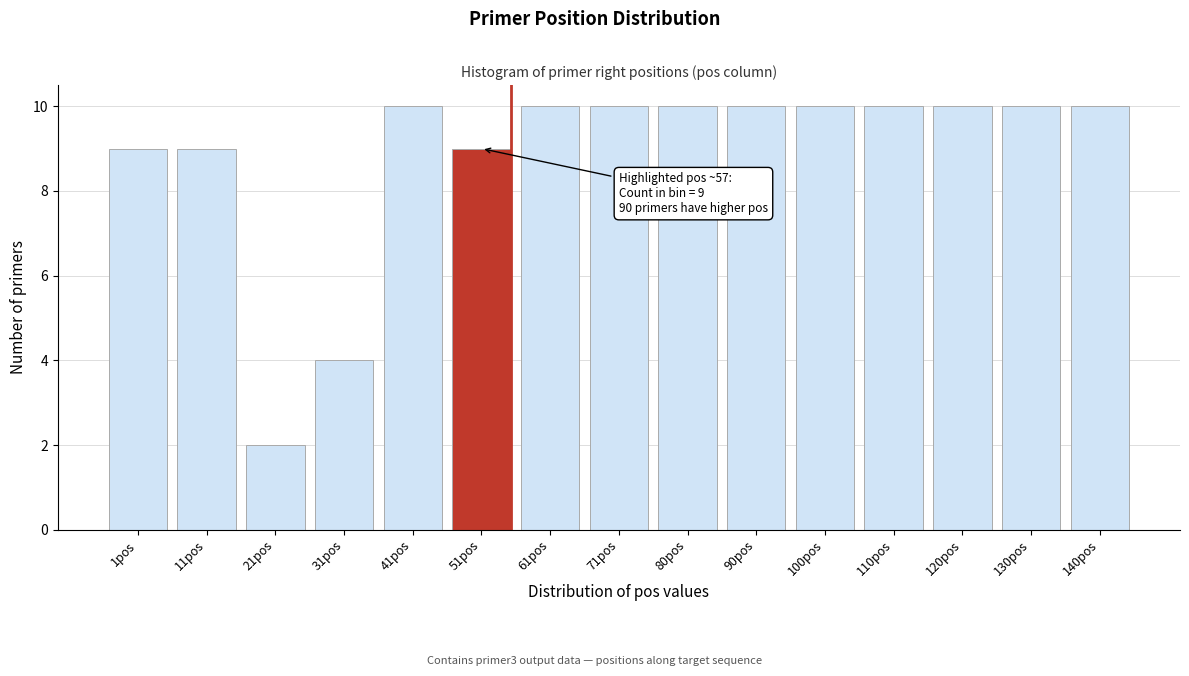

Reading left to right, list all the values displayed in this chart.

9	9	2	4	10	9	10	10	10	10	10	10	10	10	10